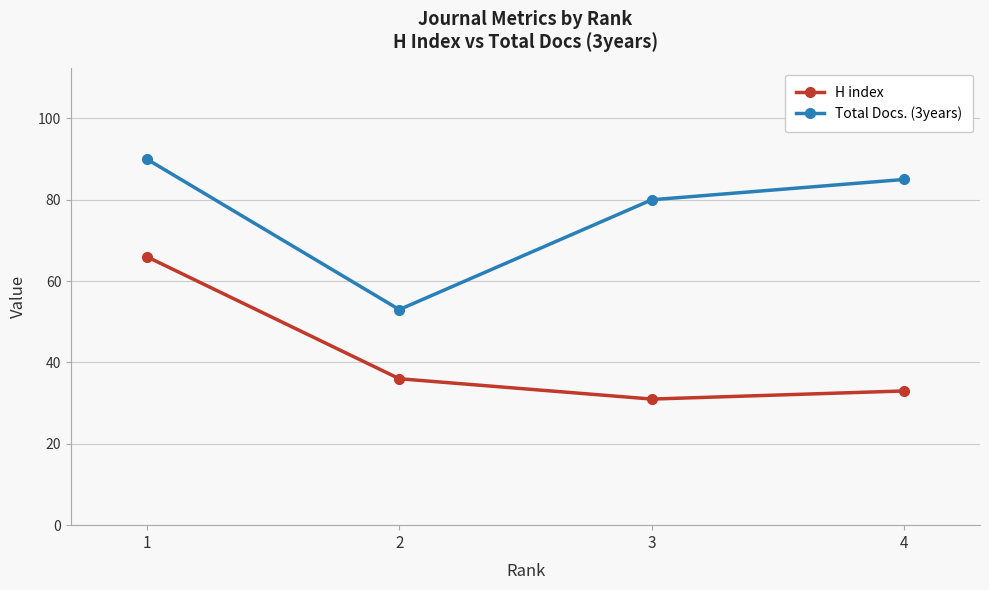

What is the difference between the maximum and second lowest values in the Total Docs. (3years) series?

10